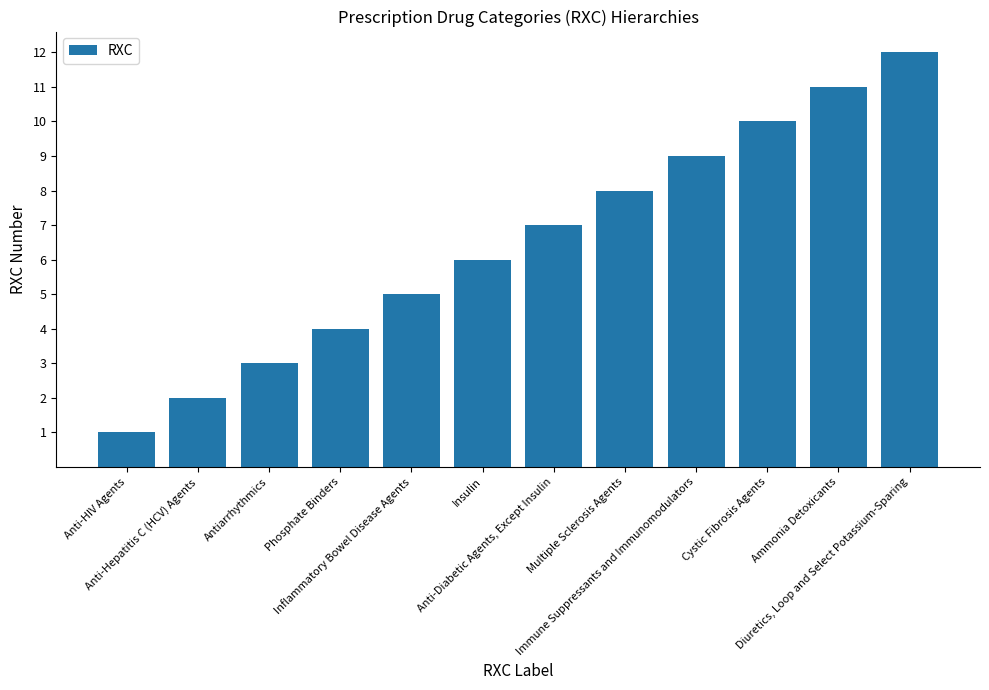

What is the label of the 1st bar from the left?

Anti-HIV Agents